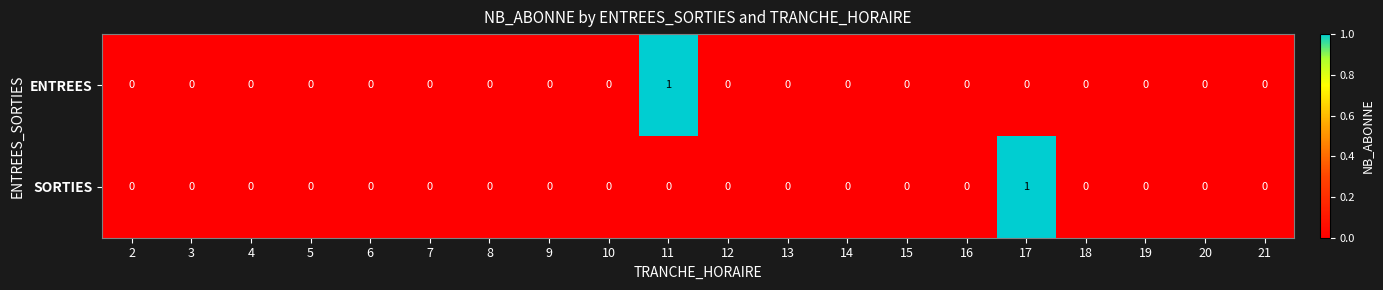

Is it true that ENTREES equals -1 at 20?

False